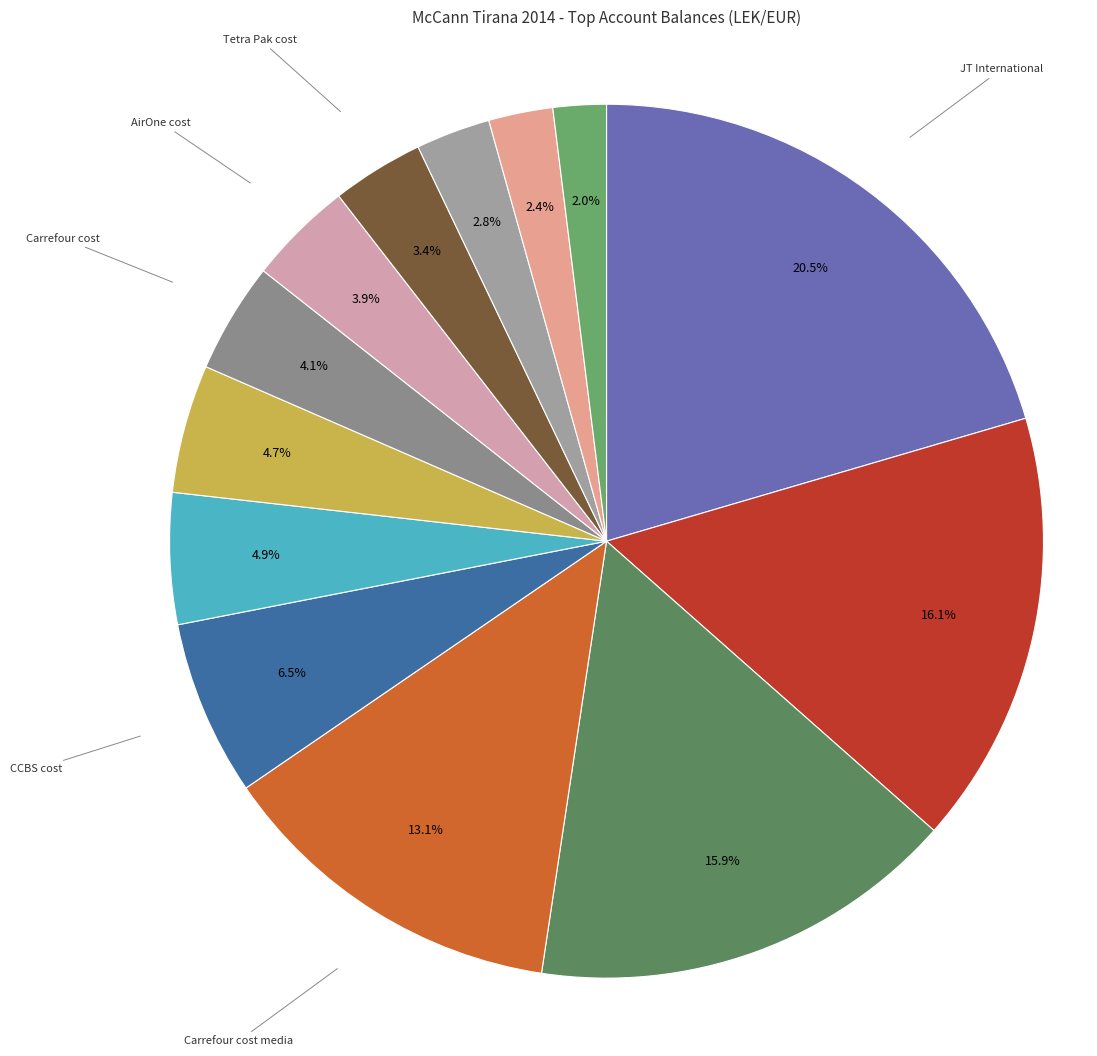

To the nearest percent, what is the average slice percentage?

8%